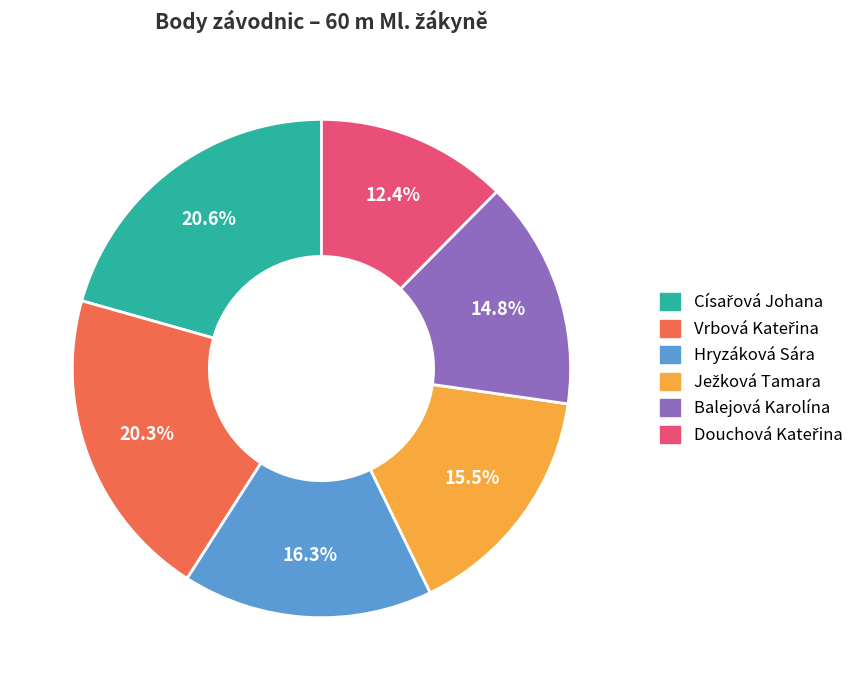

To the nearest percent, what percentage of the pie is Balejová Karolína?

15%